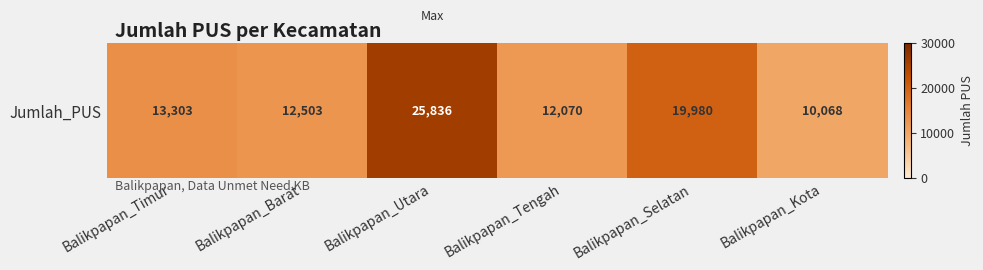

What is the difference between the values at Balikpapan_Kota and Balikpapan_Utara?

15768